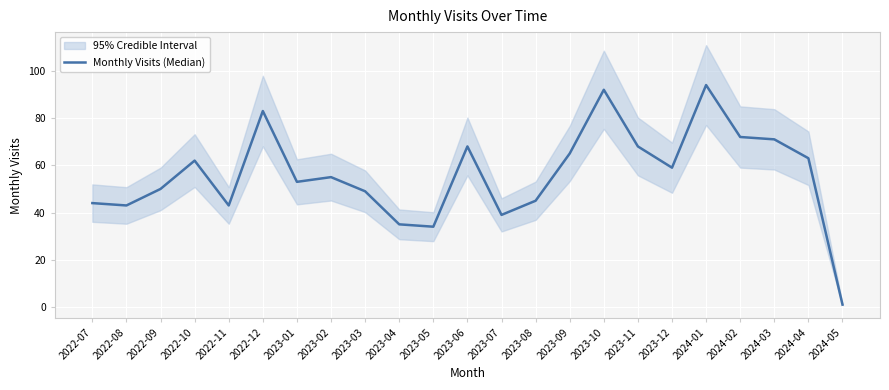

The chart shows a value of 14 at 2023-12. True or false?

False